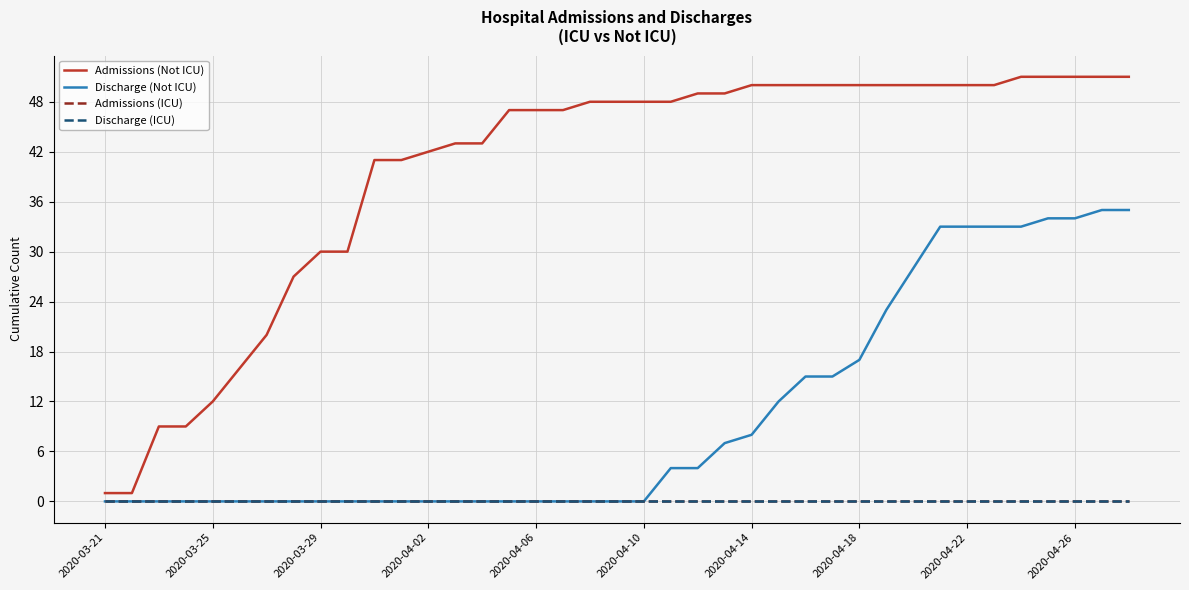

What is the label of the 39th point from the right?

2020-03-21